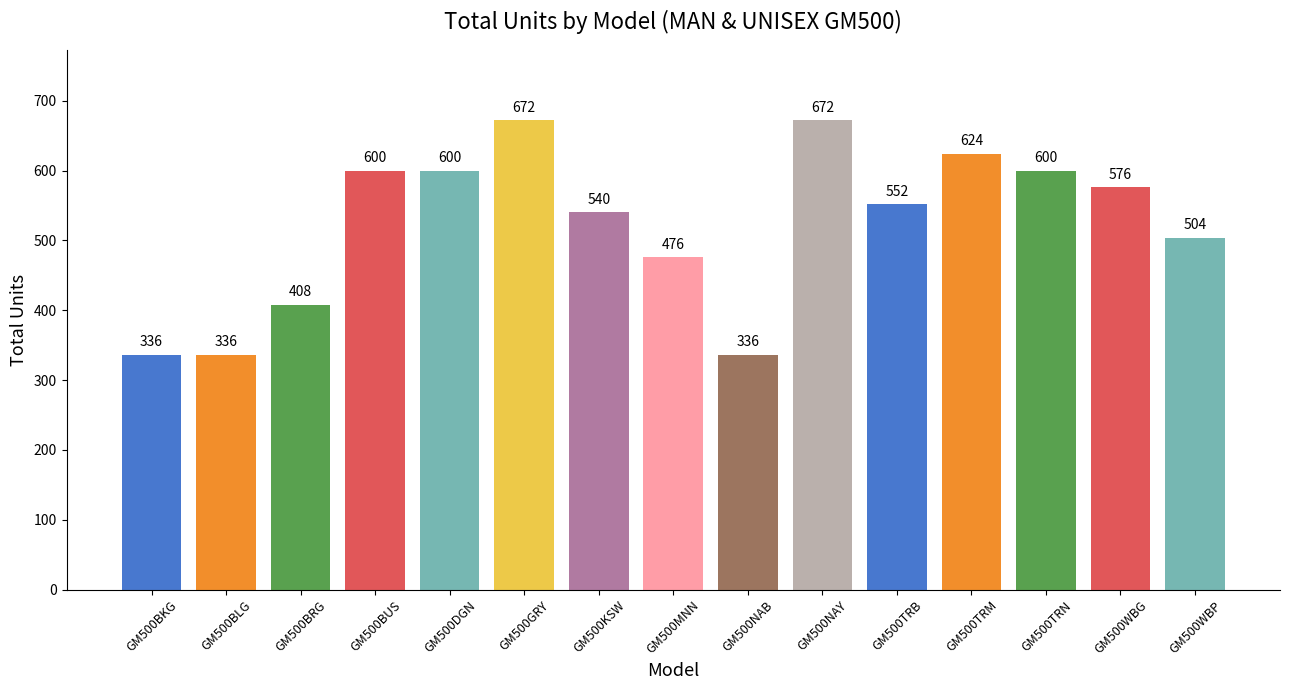

Reading left to right, extract all data points from this chart.

GM500BKG=336	GM500BLG=336	GM500BRG=408	GM500BUS=600	GM500DGN=600	GM500GRY=672	GM500KSW=540	GM500MNN=476	GM500NAB=336	GM500NAY=672	GM500TRB=552	GM500TRM=624	GM500TRN=600	GM500WBG=576	GM500WBP=504